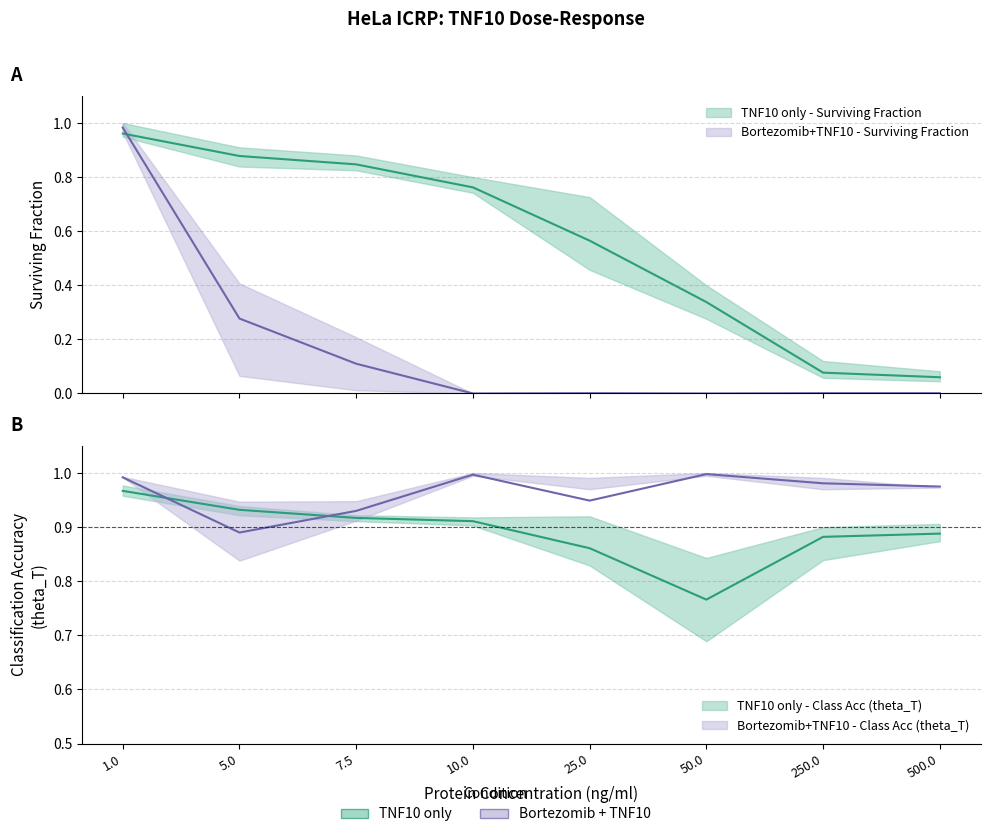

How many lines are shown in the chart?

4